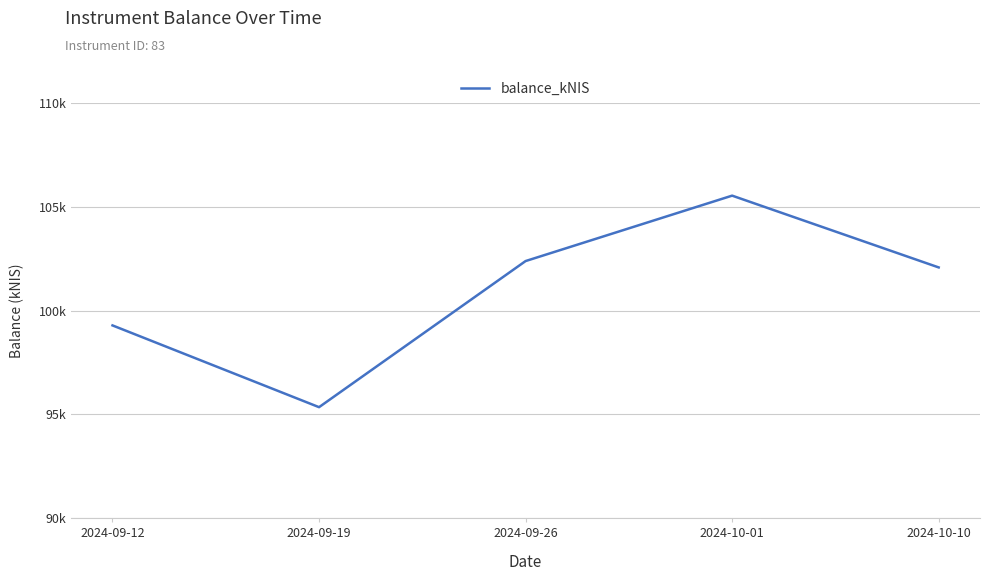

Reading right to left, what are all the values shown in this chart?

2024-10-10=102078.0	2024-10-01=105536.8	2024-09-26=102384.7	2024-09-19=95344.4	2024-09-12=99284.0